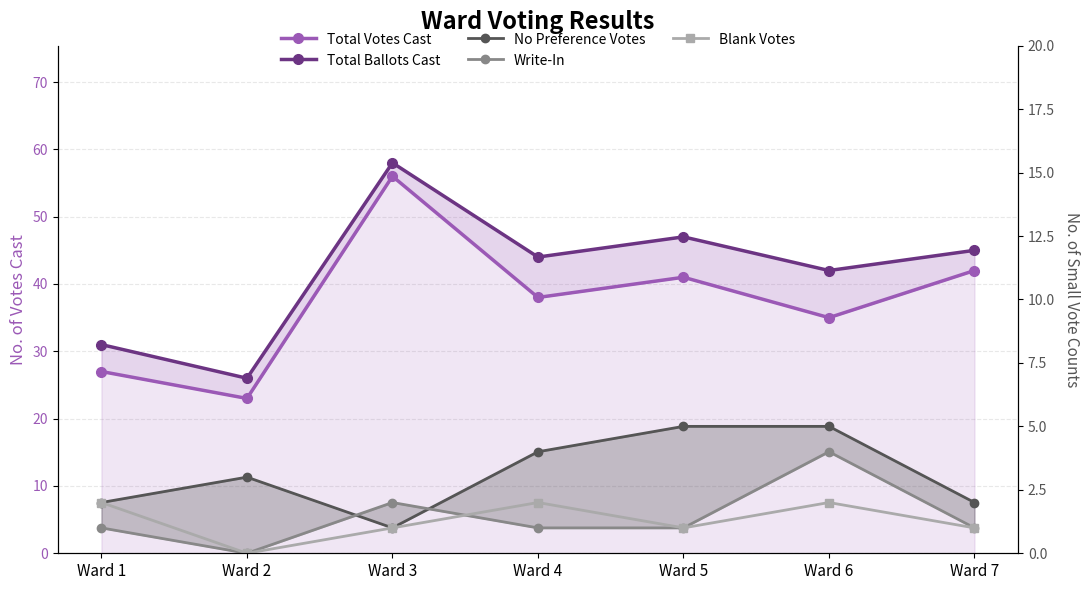

Reading left to right, list all the values displayed in this chart.

Total Votes Cast: 27	23	56	38	41	35	42
Total Ballots Cast: 31	26	58	44	47	42	45
No Preference Votes: 2	3	1	4	5	5	2
Write-In: 1	0	2	1	1	4	1
Blank Votes: 2	0	1	2	1	2	1